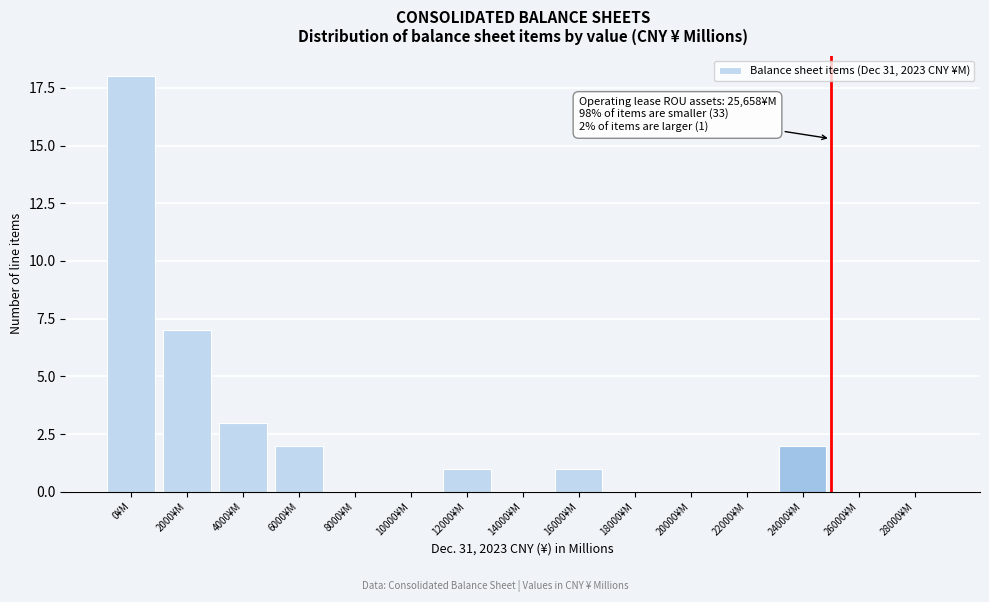

Reading right to left, extract all data points from this chart.

28000¥M=0	26000¥M=0	24000¥M=2	22000¥M=0	20000¥M=0	18000¥M=0	16000¥M=1	14000¥M=0	12000¥M=1	10000¥M=0	8000¥M=0	6000¥M=2	4000¥M=3	2000¥M=7	0¥M=18